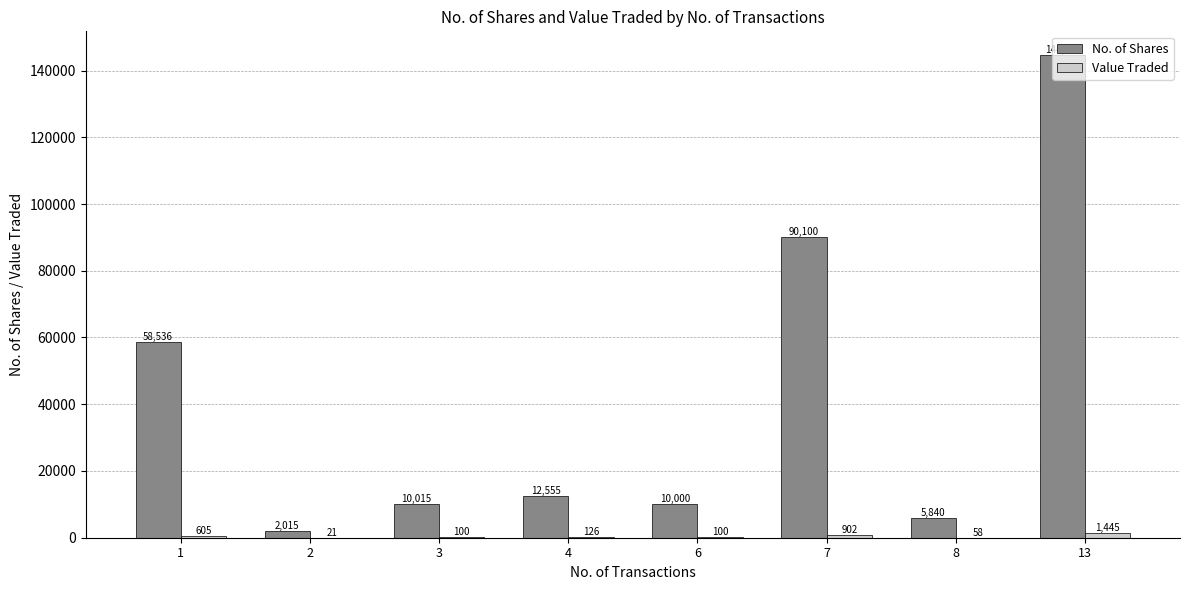

Where is No. of Shares nearest to the value 73267?

1